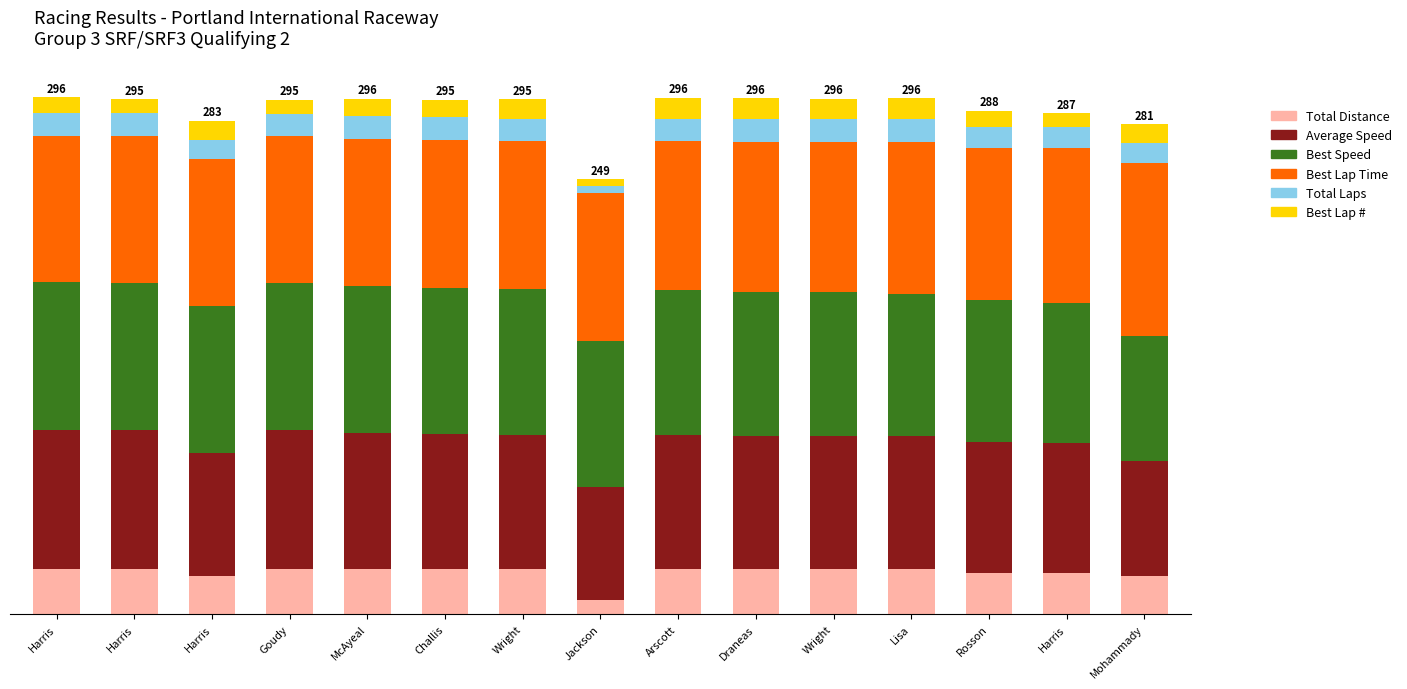

The value of Total Laps at Draneas is 6.6. True or false?

False